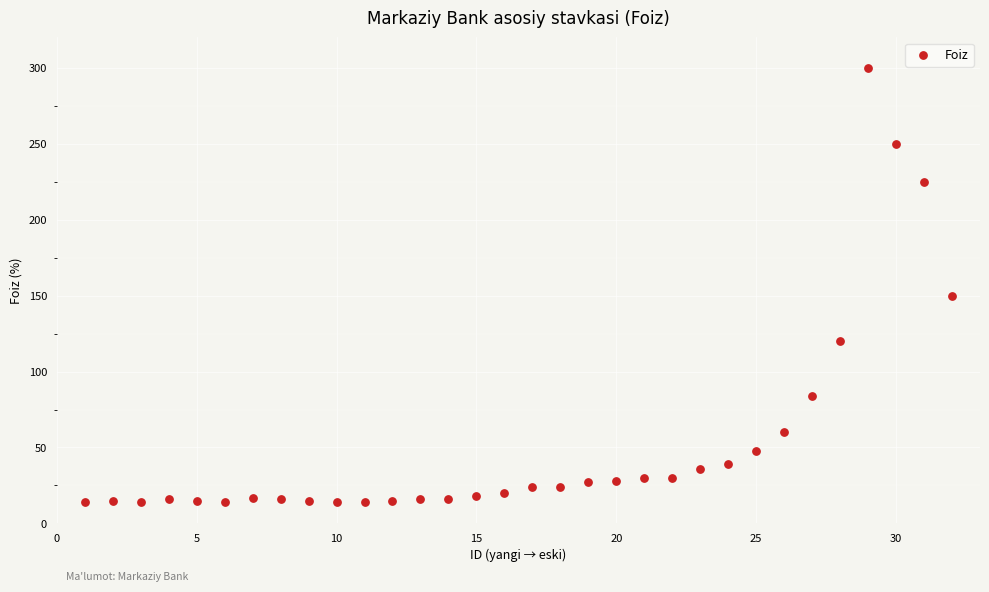

What Y value in the scatter plot is closest to 157?

150